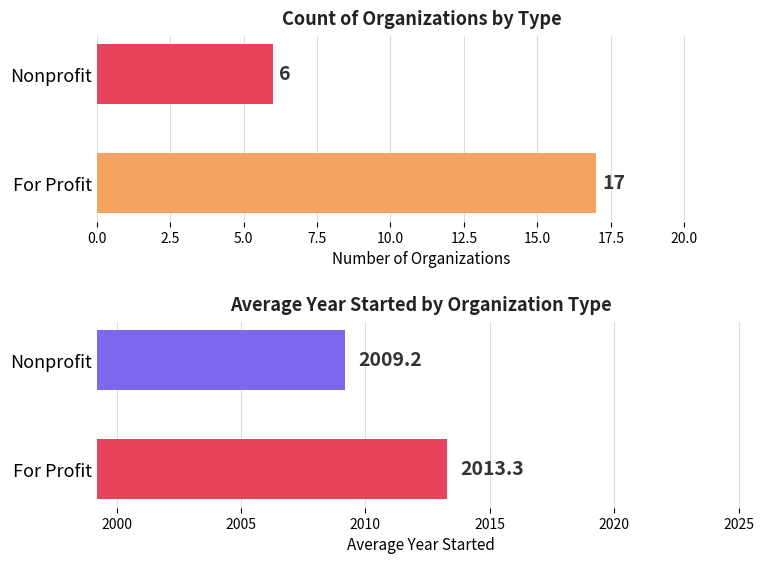

Which series changed the most between For Profit and Nonprofit?

Count of Organizations